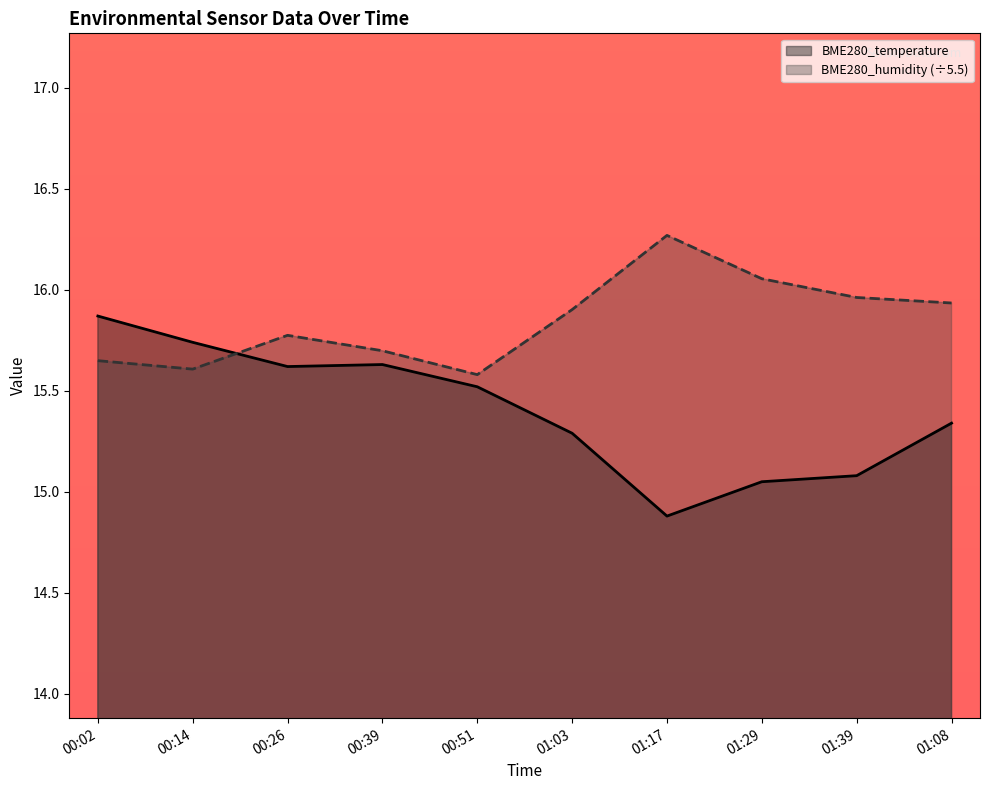

Is it true that BME280_humidity equals 6.0 at 00:51?

False